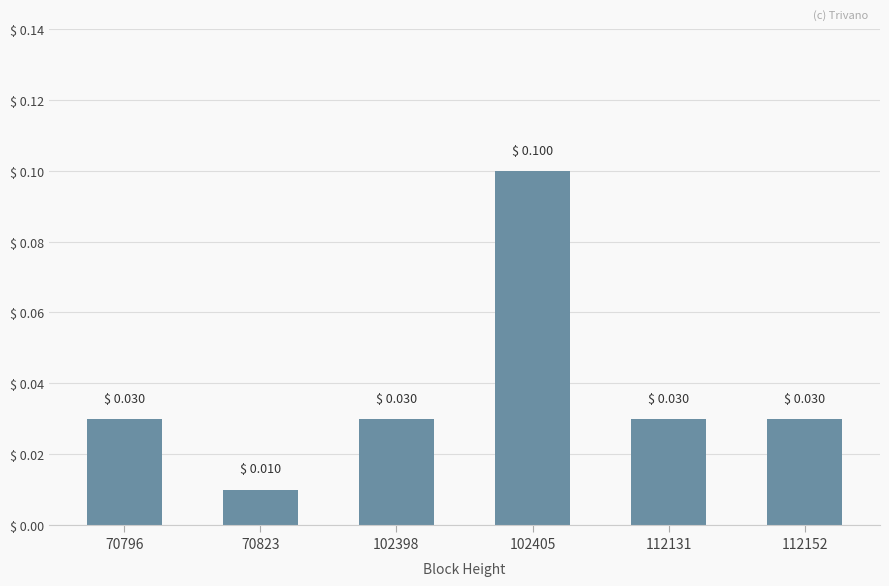

Which label corresponds to the smallest value in the chart?

70823